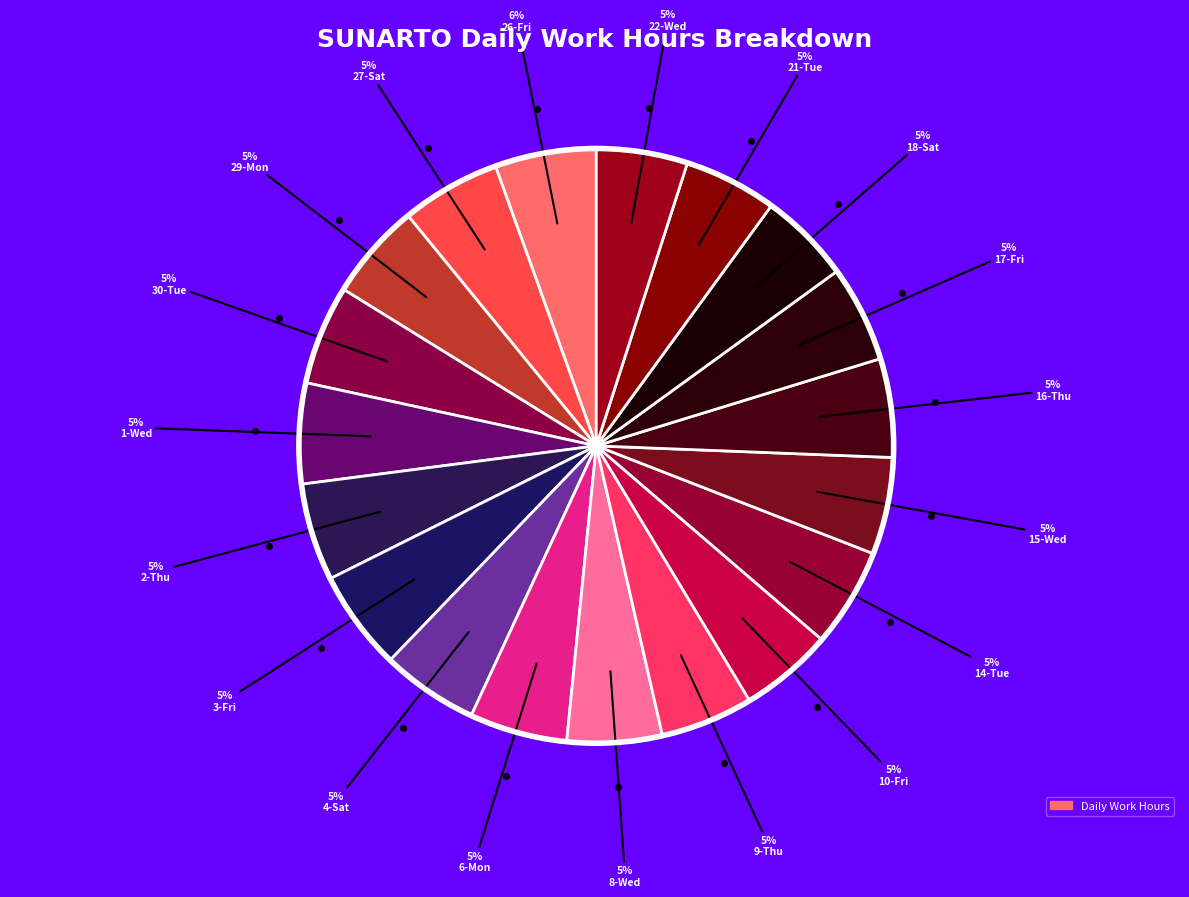

How many slices are in this pie chart?

19